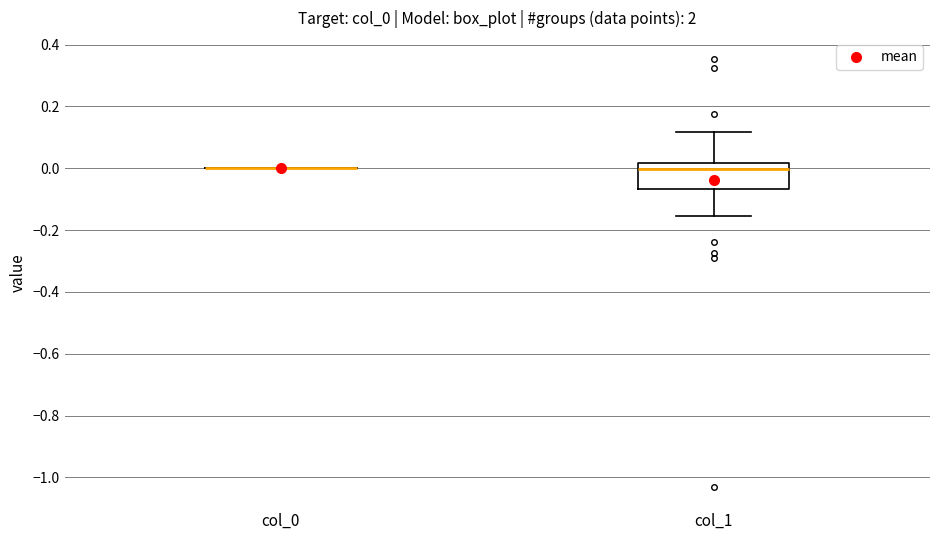

Where does the median line of the box for col_1 sit on the y-axis? The values are not printed on the chart, so give them approximately, as read against the axis.

0.00